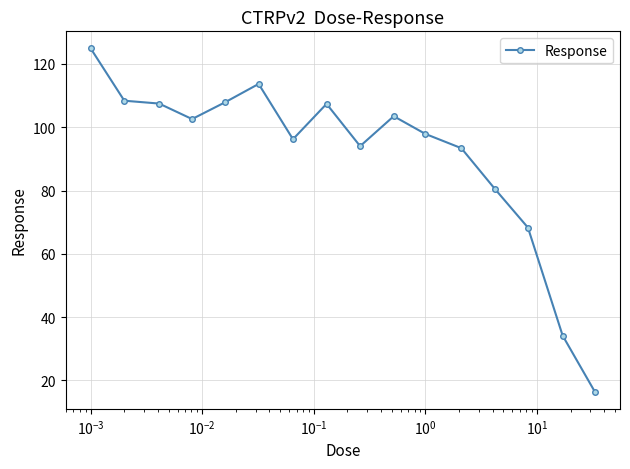

What is the difference between the second highest and second lowest values?

79.5